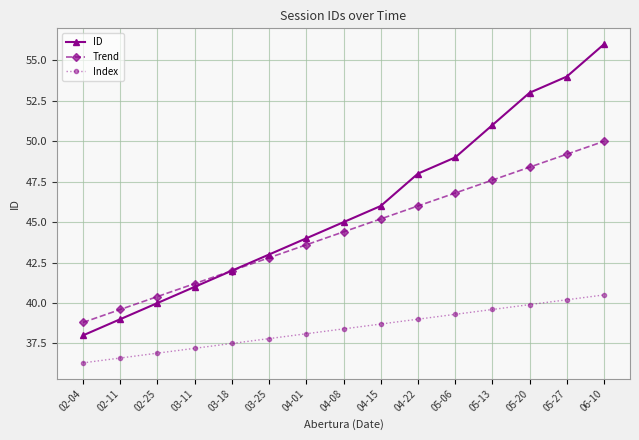

Which series has the largest total across all categories?

ID